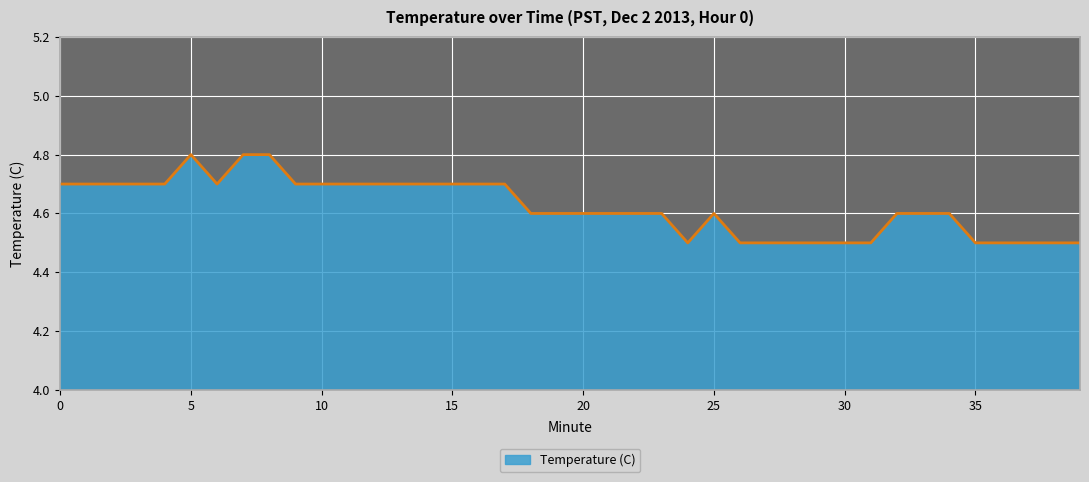

What is the average value?

4.6